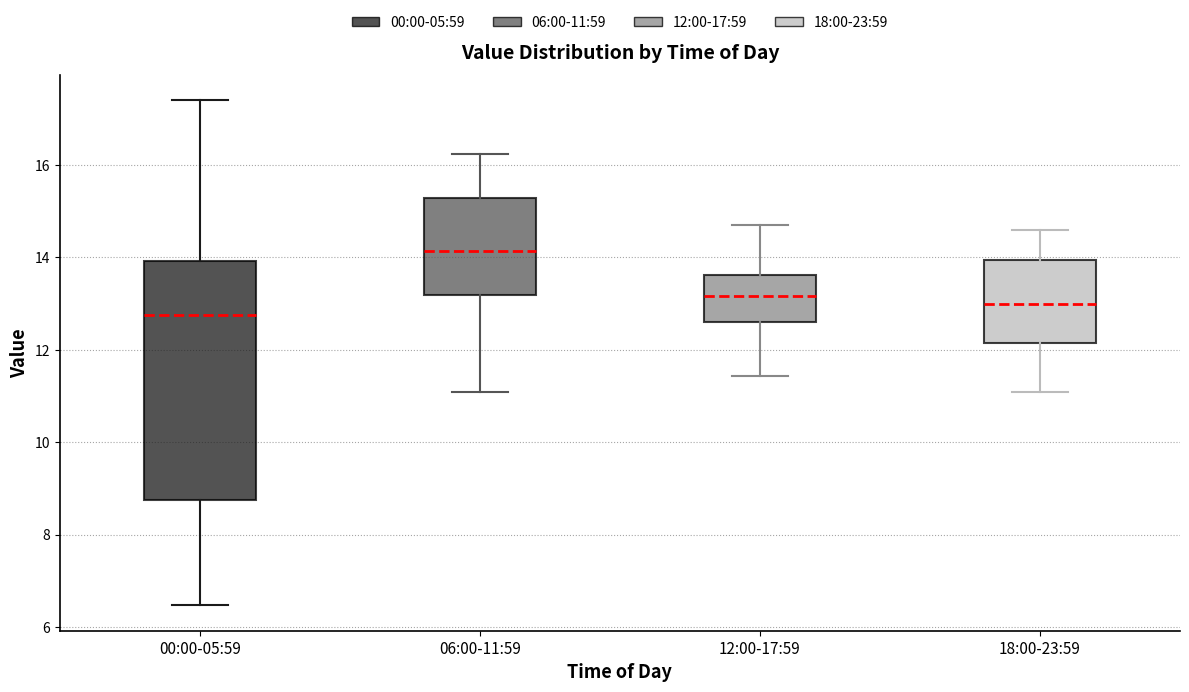

Reading left to right, transcribe this box plot: for each box, give where its median line is, the range the box spans, and where its two whiskers end, as read against the y-axis. The values are not printed on the chart, so give them approximately, as read against the axis.

00:00-05:59: median 12.8, box 8.8 to 14.0, whiskers 6.4 to 17.4
06:00-11:59: median 14.2, box 13.2 to 15.2, whiskers 11.2 to 16.2
12:00-17:59: median 13.2, box 12.6 to 13.6, whiskers 11.4 to 14.8
18:00-23:59: median 13.0, box 12.2 to 14.0, whiskers 11.2 to 14.6